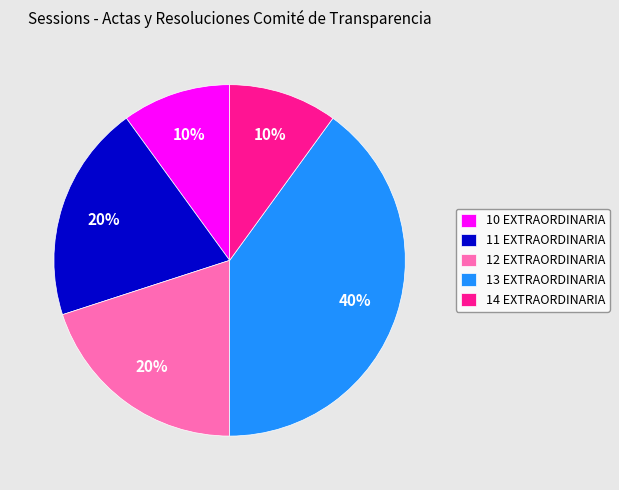

How many segments does this pie chart have?

5